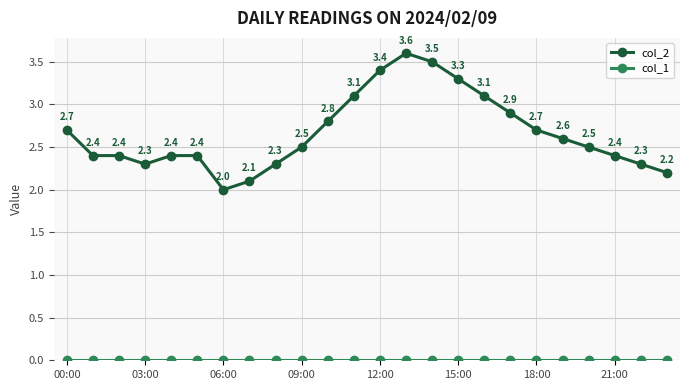

Which series has the largest range (max minus min)?

col_2